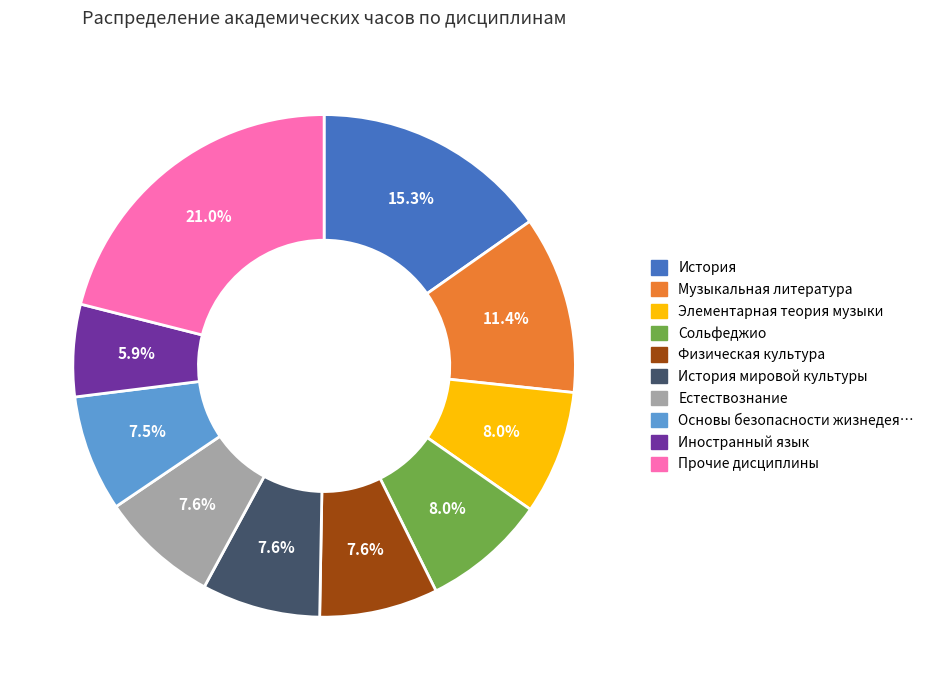

Does any single category account for the majority?

No